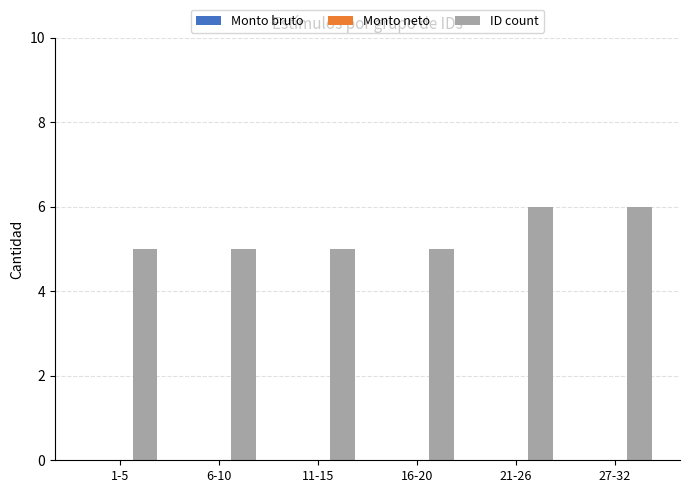

What is the change in value from 16-20 to 21-26?

+1